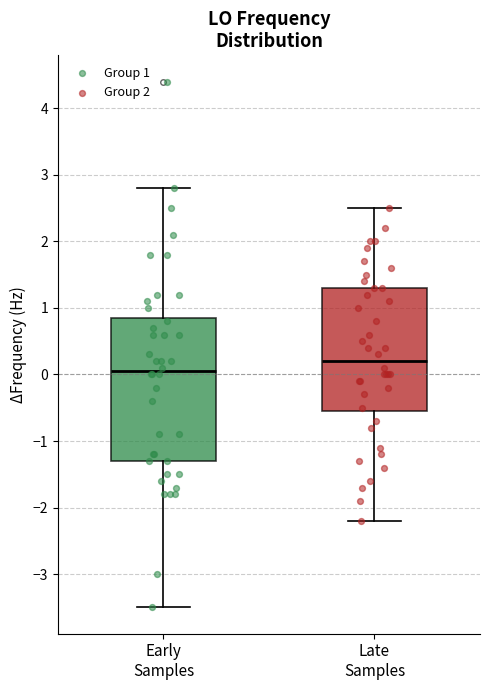

Where is the upper edge of the box for Late Samples on the y-axis? The values are not printed on the chart, so give them approximately, as read against the axis.

1.3